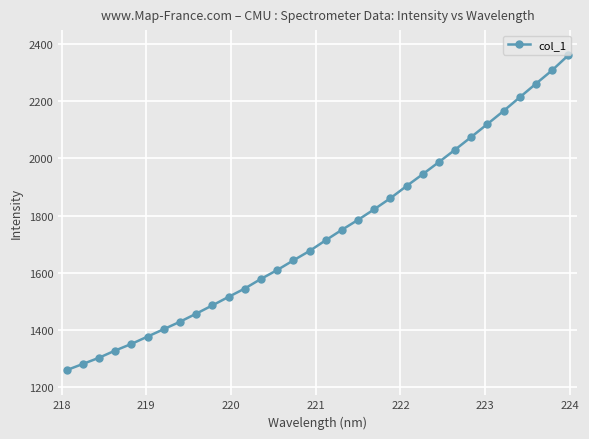

What is the value of the 2nd point from the left?

1279.8